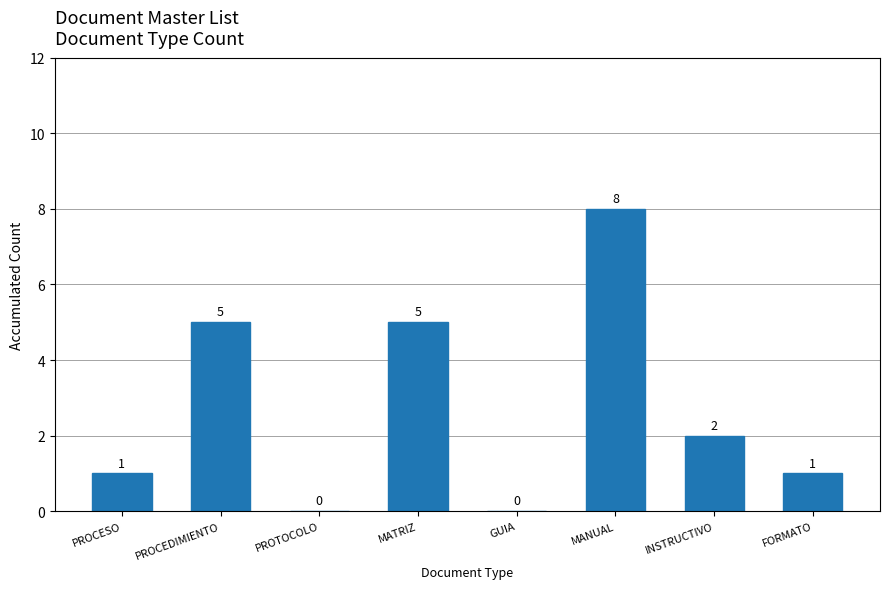

Approximately how many times larger is the value at PROCEDIMIENTO compared to PROCESO?

5.0